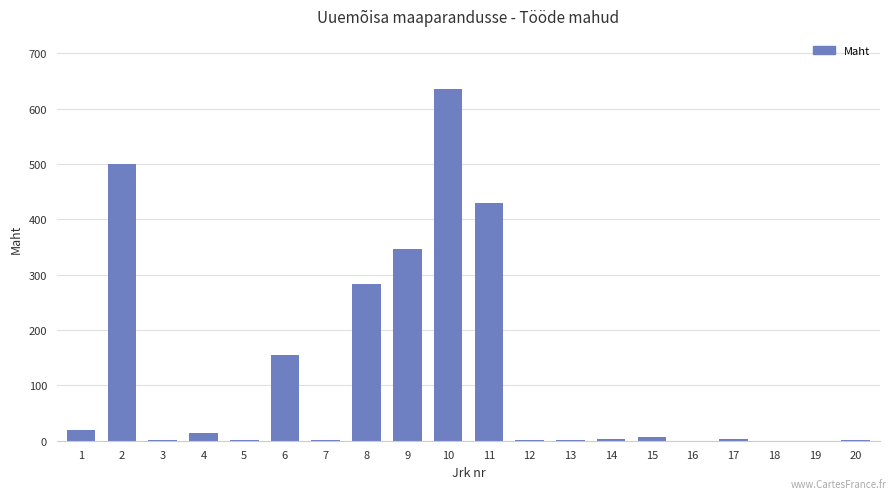

What is the change in value from 2 to 17?

-497.1